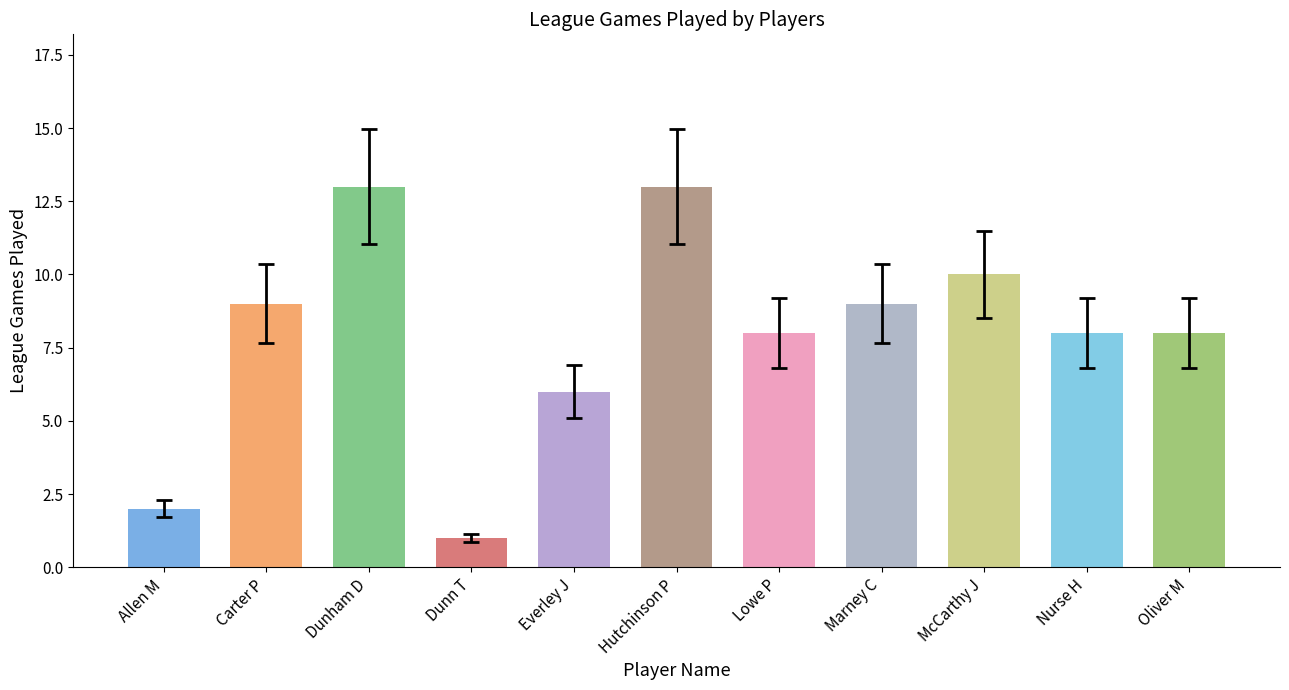

How many series are shown in this chart?

1